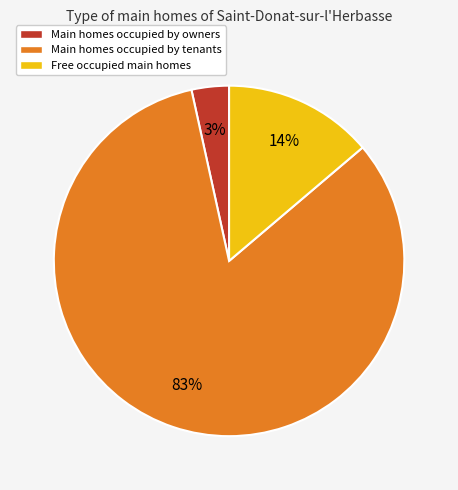

Which category accounts for the majority?

Main homes occupied by tenants